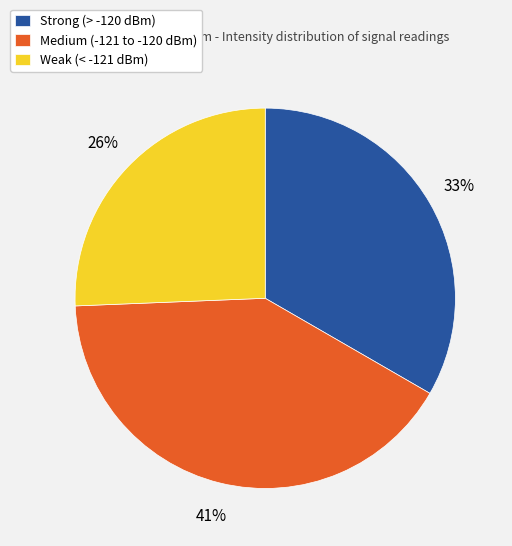

True or false: Medium (-121 to -120 dBm) accounts for 50% of the total.

False